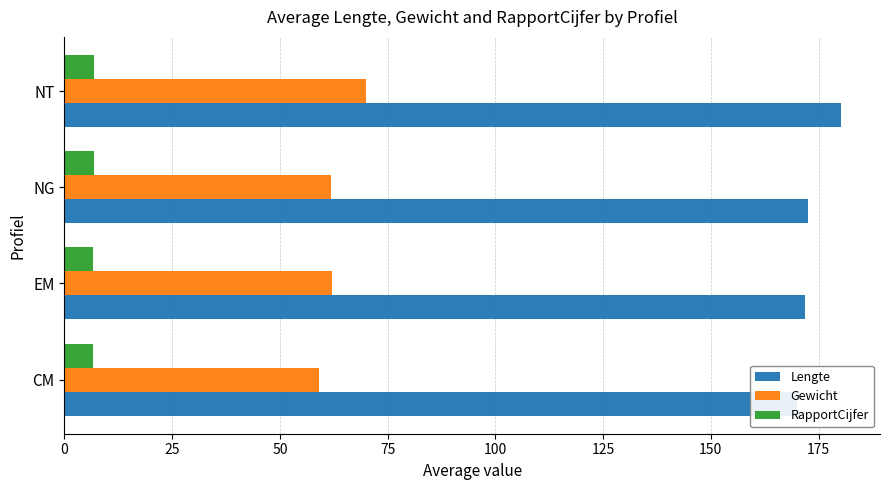

Between EM and NG, which series saw the biggest shift?

Lengte